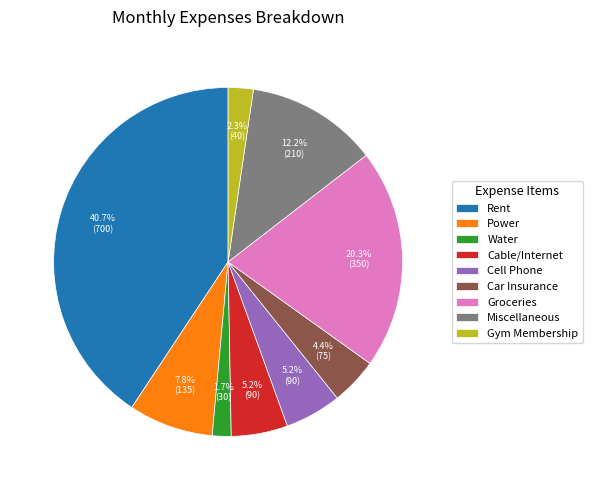

Does Car Insurance account for over 50% of the chart?

No